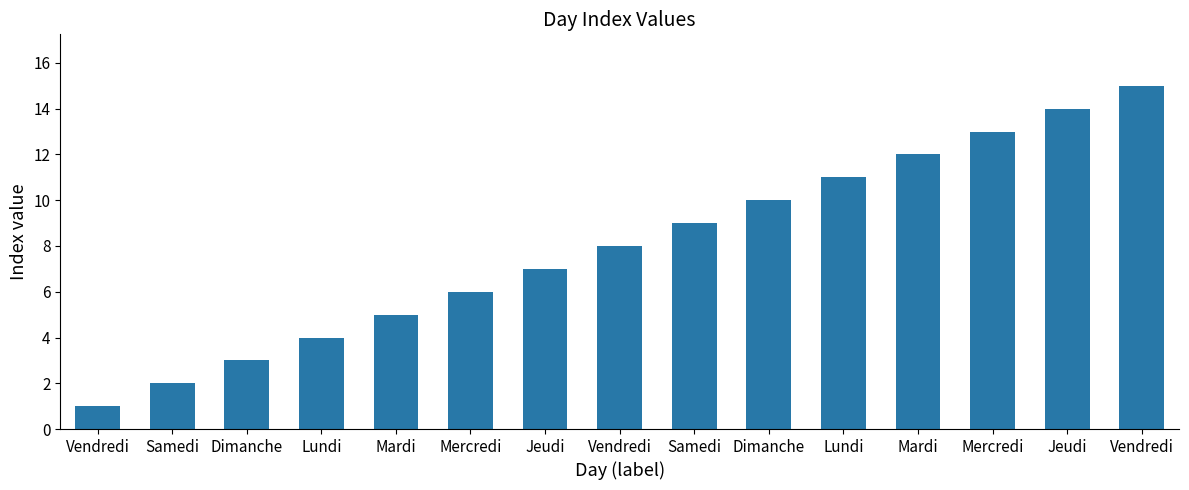

Count the number of categories in the chart.

15